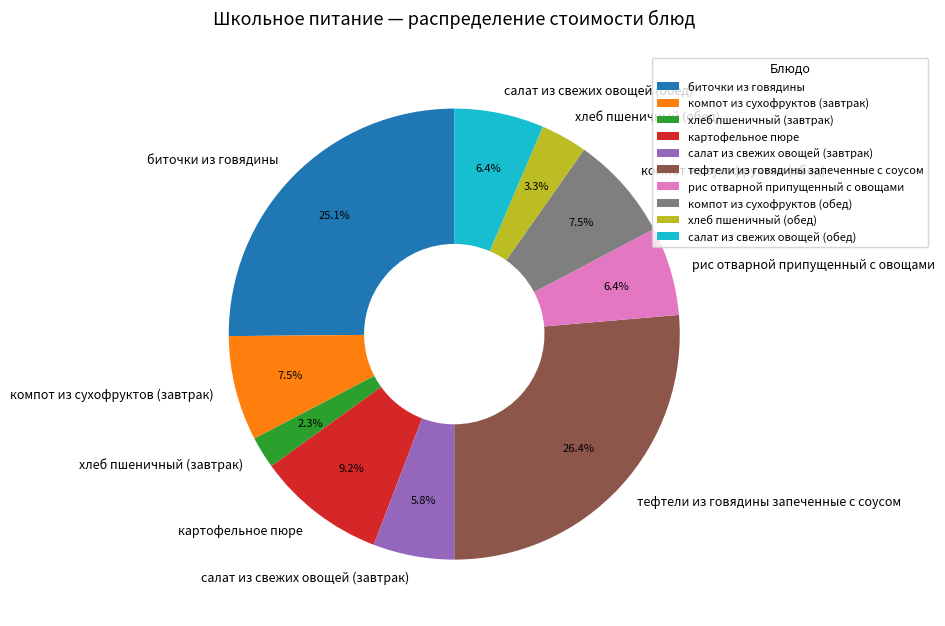

What is the ratio of the value at тефтели из говядины запеченные с соусом to the value at картофельное пюре?

2.9